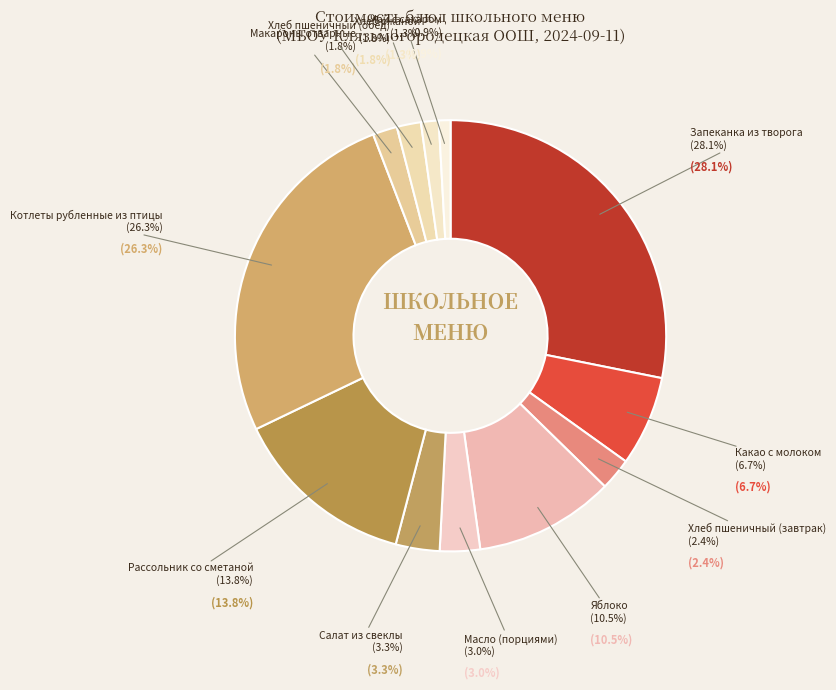

How many slices are in this pie chart?

12